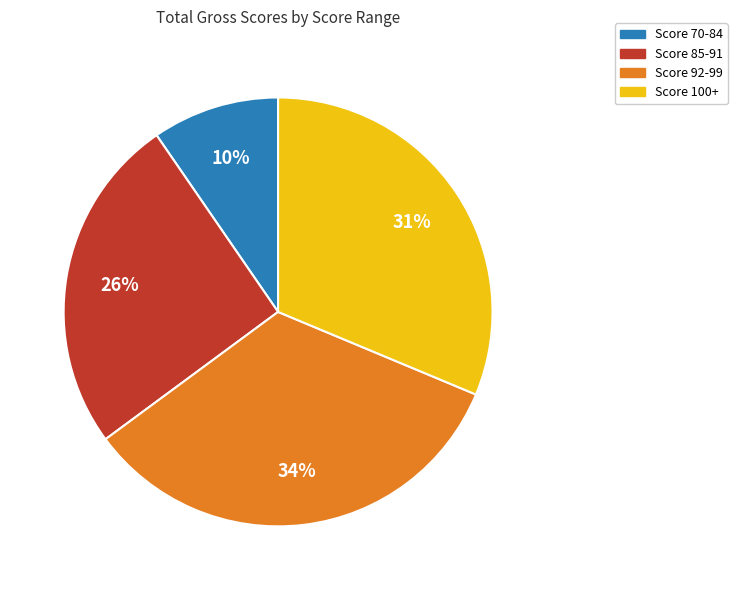

How many segments does this pie chart have?

4